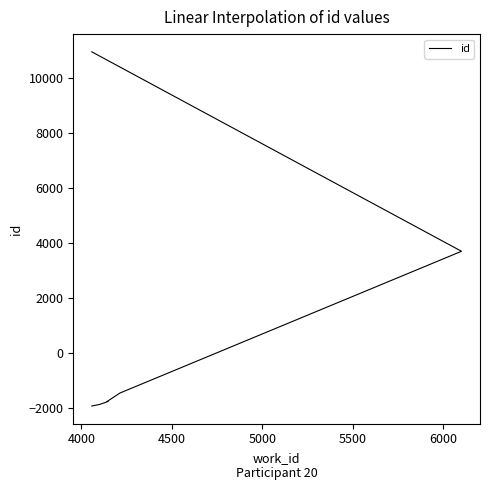

What is the value of the 4th point from the left?

-1935.5